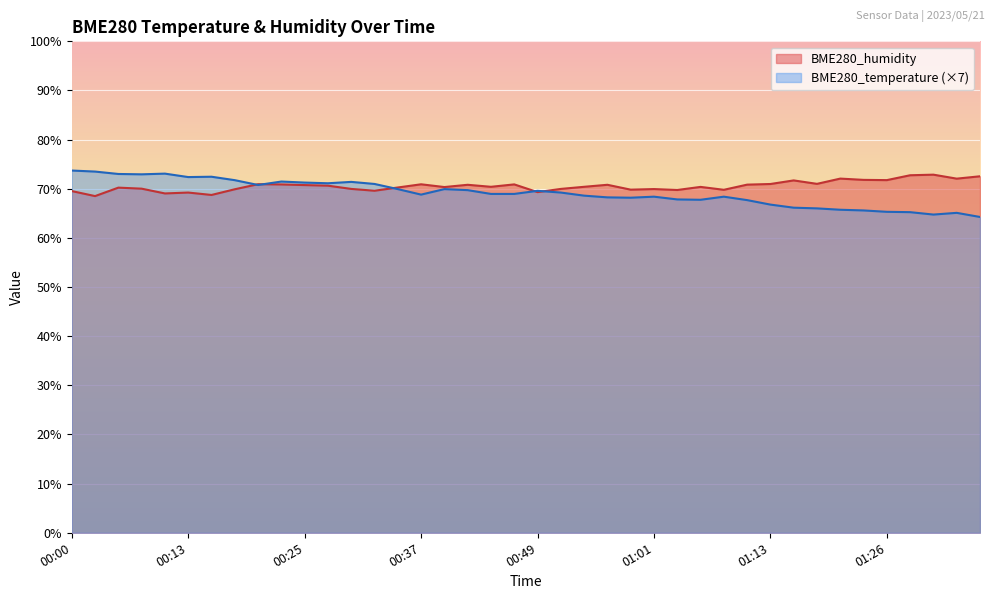

At which label does BME280_temperature reach its minimum?

01:36